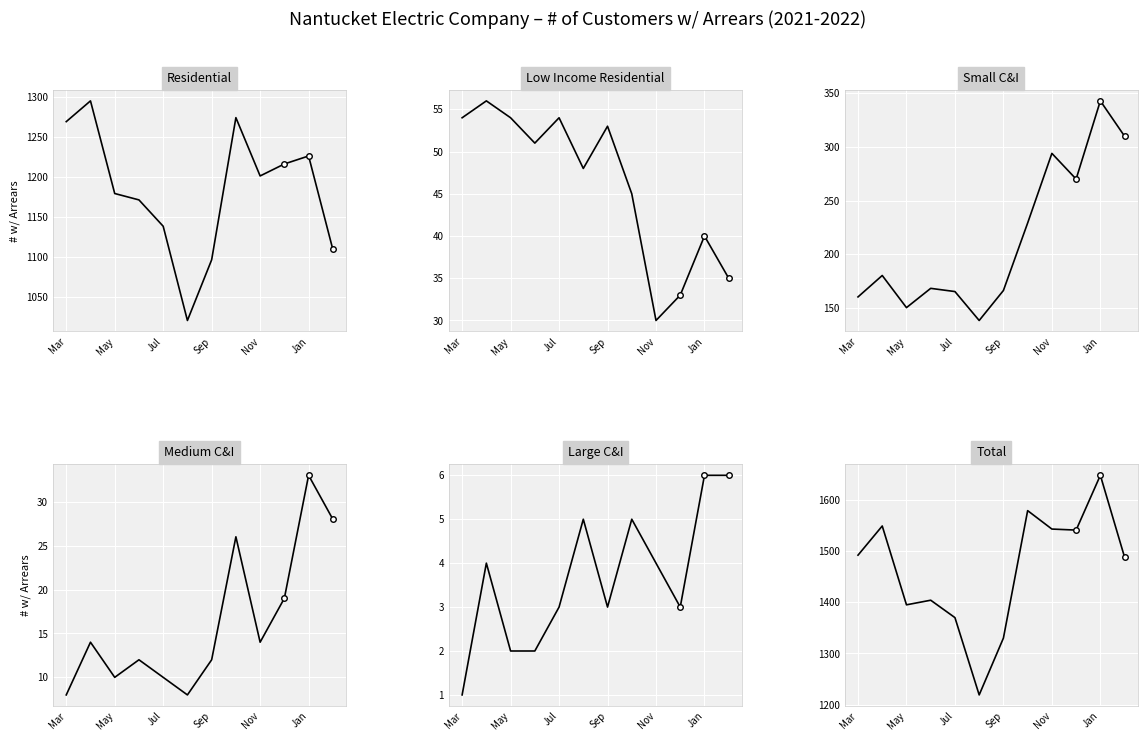

Reading left to right, what are all the values shown in this chart?

Residential: 1269	1295	1179	1171	1138	1020	1096	1274	1201	1216	1226	1109
Low Income Residential: 54	56	54	51	54	48	53	45	30	33	40	35
Small C&I: 160	180	150	168	165	138	166	229	294	270	343	310
Medium C&I: 8	14	10	12	10	8	12	26	14	19	33	28
Large C&I: 1	4	2	2	3	5	3	5	4	3	6	6
Total: 1492	1549	1395	1404	1370	1219	1330	1579	1543	1541	1648	1488